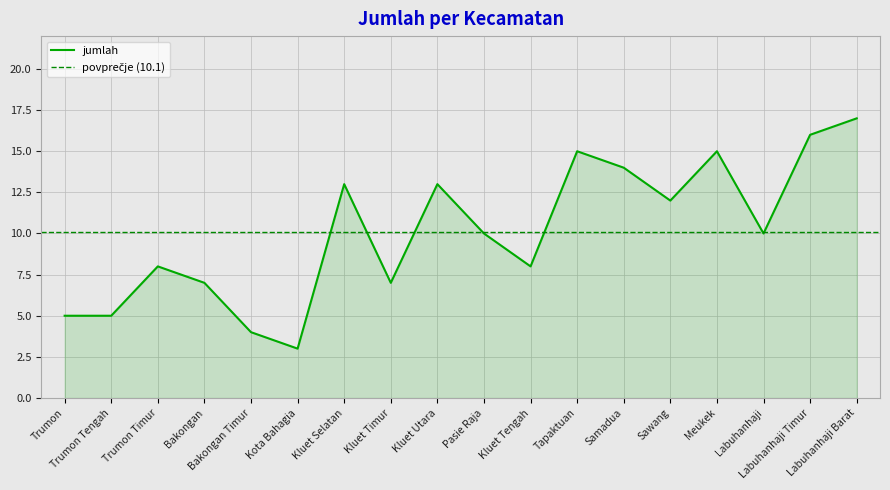

What is the ratio of the value at Bakongan to the value at Labuhanhaji Barat?

0.4